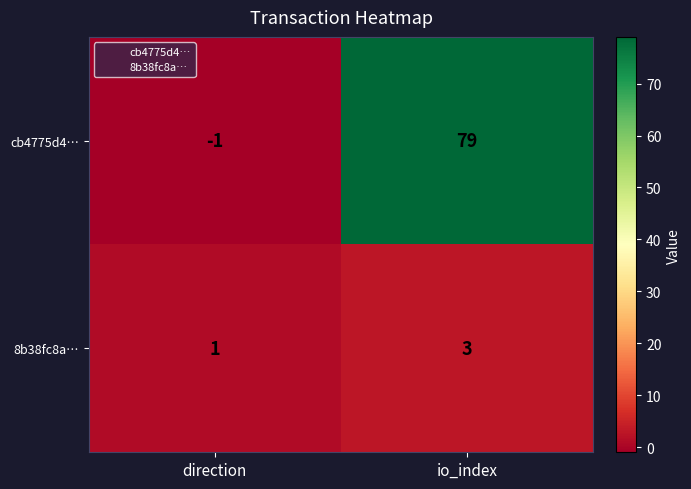

Reading left to right, what are all the values shown in this chart?

cb4775d4…: direction=-1	io_index=79
8b38fc8a…: direction=1	io_index=3